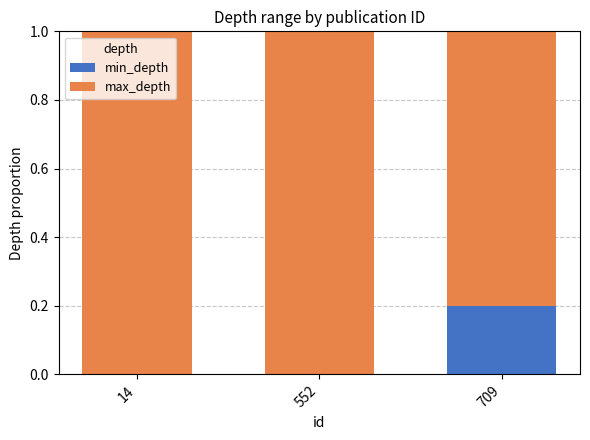

The value of min_depth at 14 is 0.1. True or false?

False